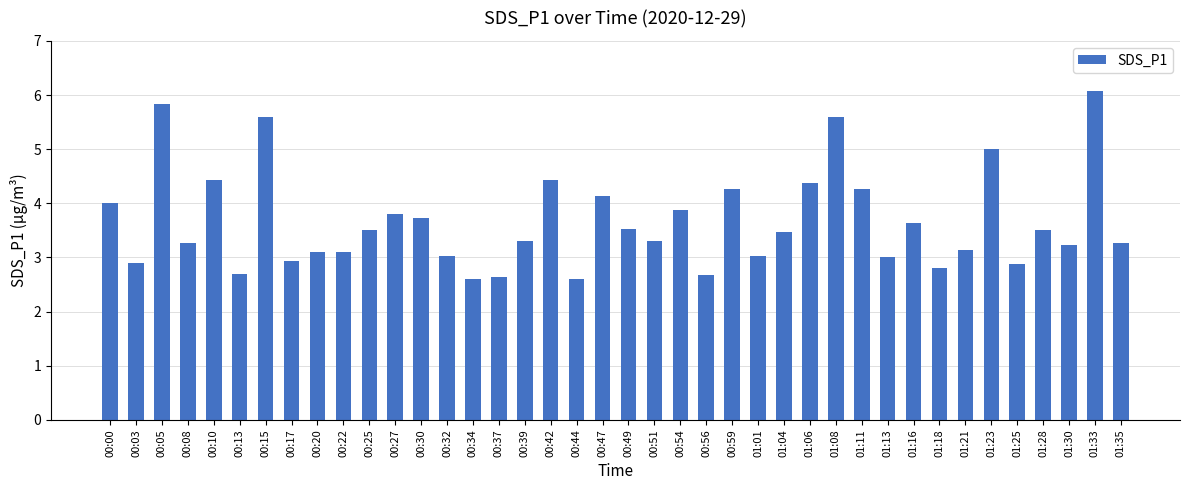

Reading left to right, what are all the values shown in this chart?

4.0	2.9	5.8	3.3	4.4	2.7	5.6	2.9	3.1	3.1	3.5	3.8	3.7	3.0	2.6	2.6	3.3	4.4	2.6	4.1	3.5	3.3	3.9	2.7	4.3	3.0	3.5	4.4	5.6	4.3	3.0	3.6	2.8	3.1	5.0	2.9	3.5	3.2	6.1	3.3